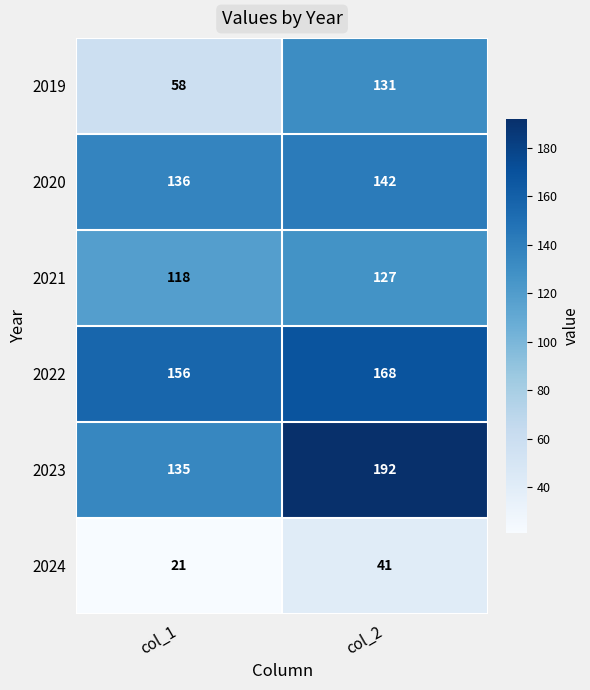

What is the smallest value displayed?

21